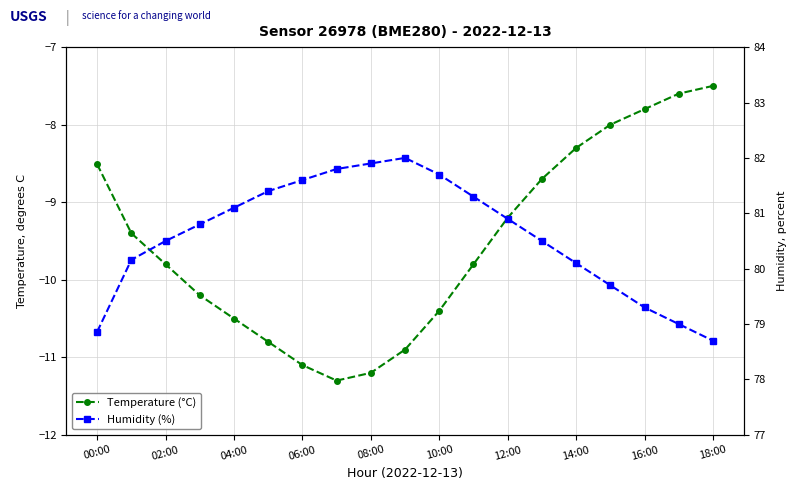

True or false: Temperature (°C) has more than 1 points higher than both neighbors.

False